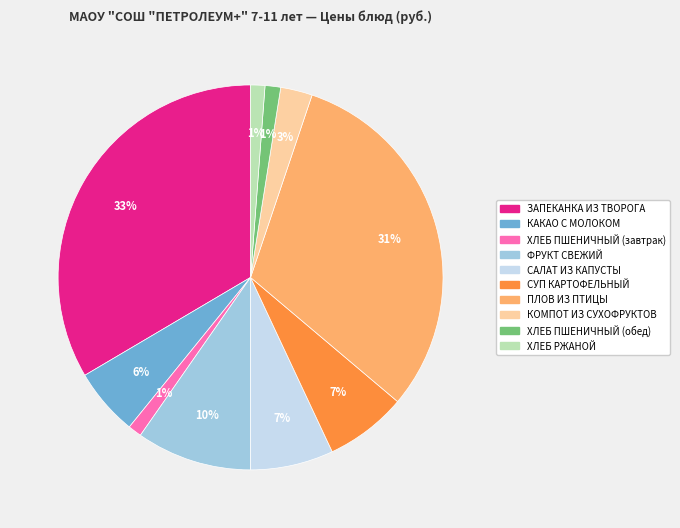

Is there a majority slice in this chart?

No